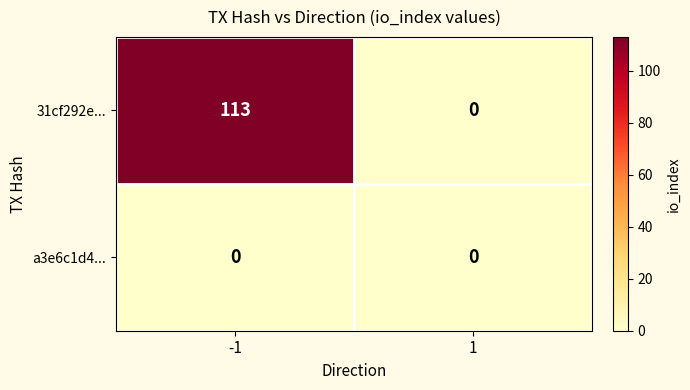

What is the greatest value displayed?

113